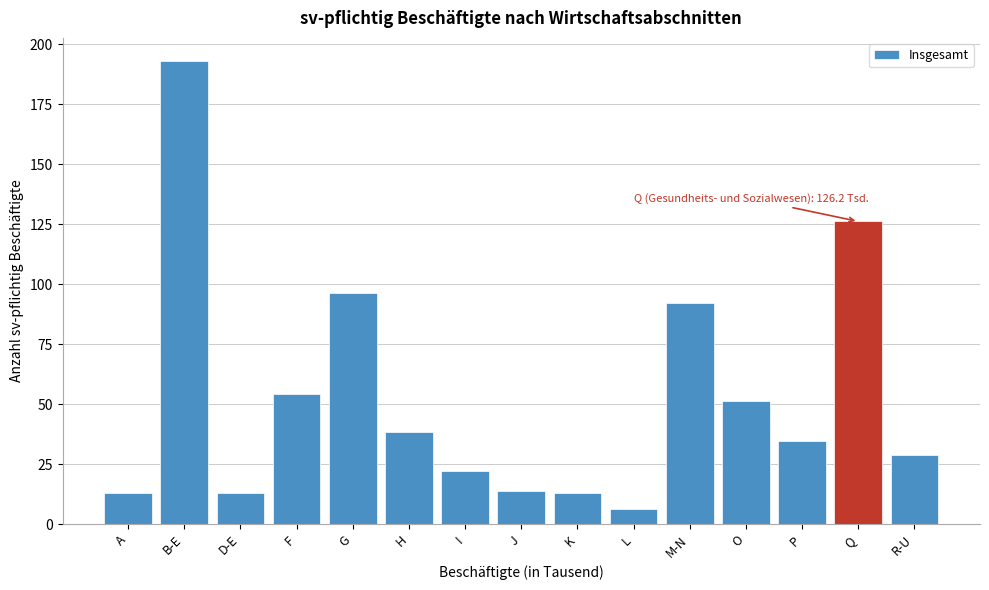

What is the difference between the second highest and minimum values?

119.9